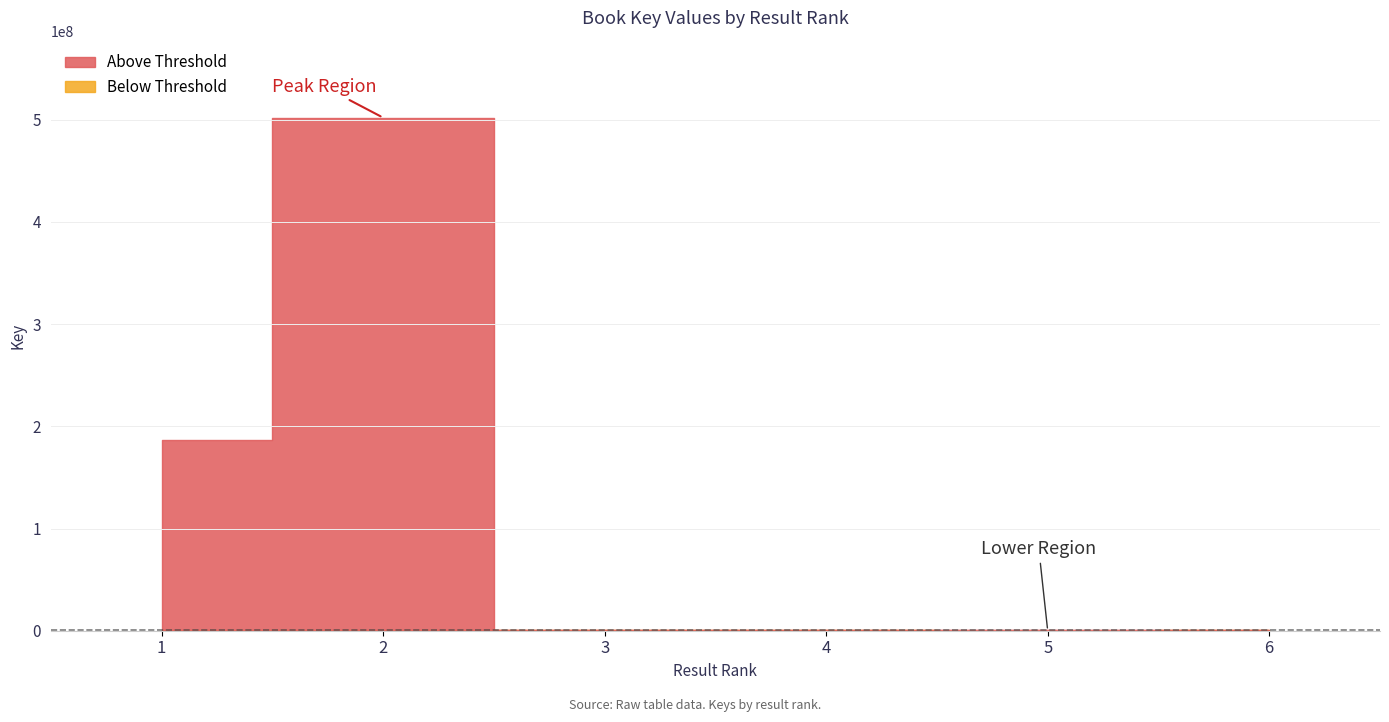

Reading left to right, what are all the values shown in this chart?

186671141	502008212	1116360	336389	5092	316044